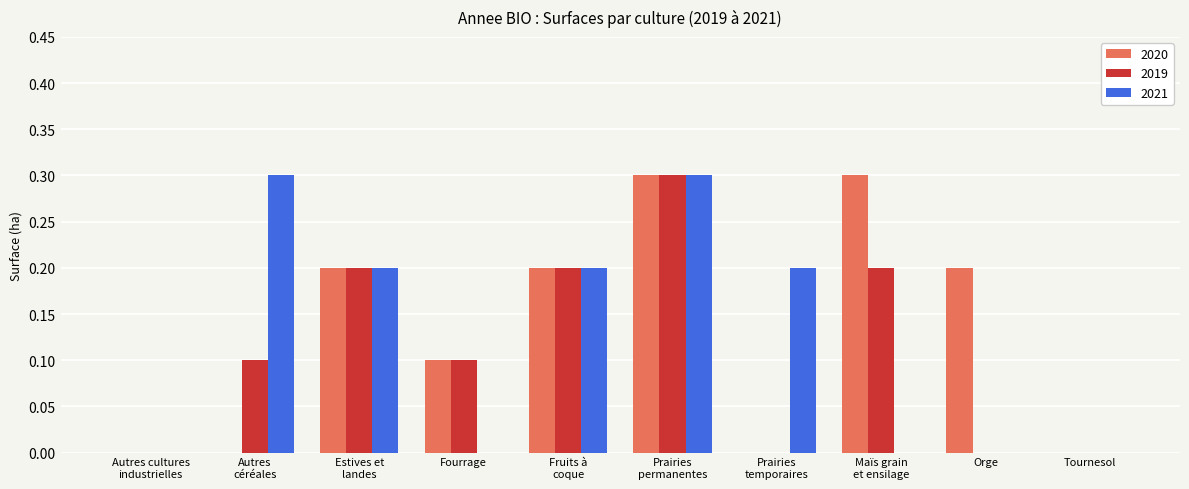

What is the sum of all 2020 values?

1.3